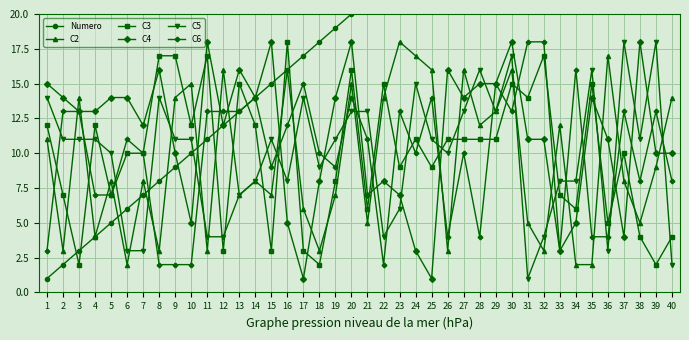

What is the value of the C5 point at the 22nd from the left?

4